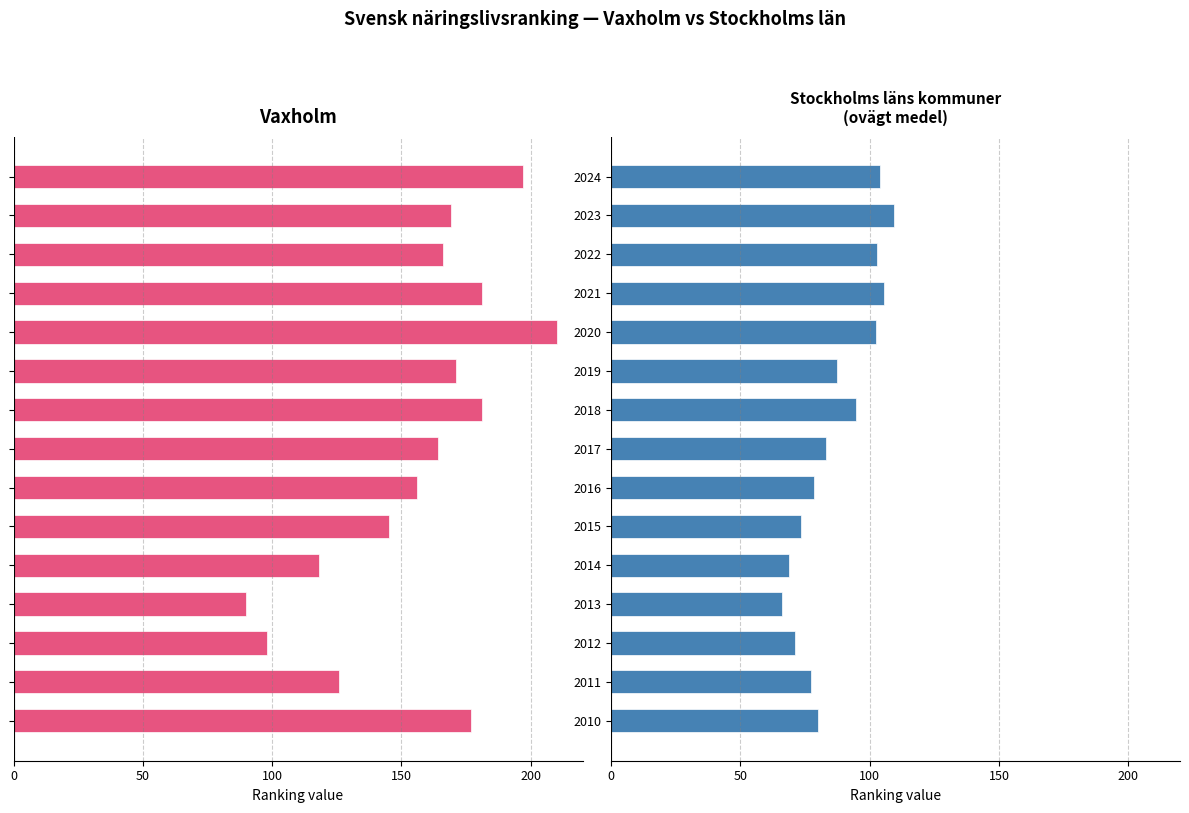

How many categories are shown in the chart?

15